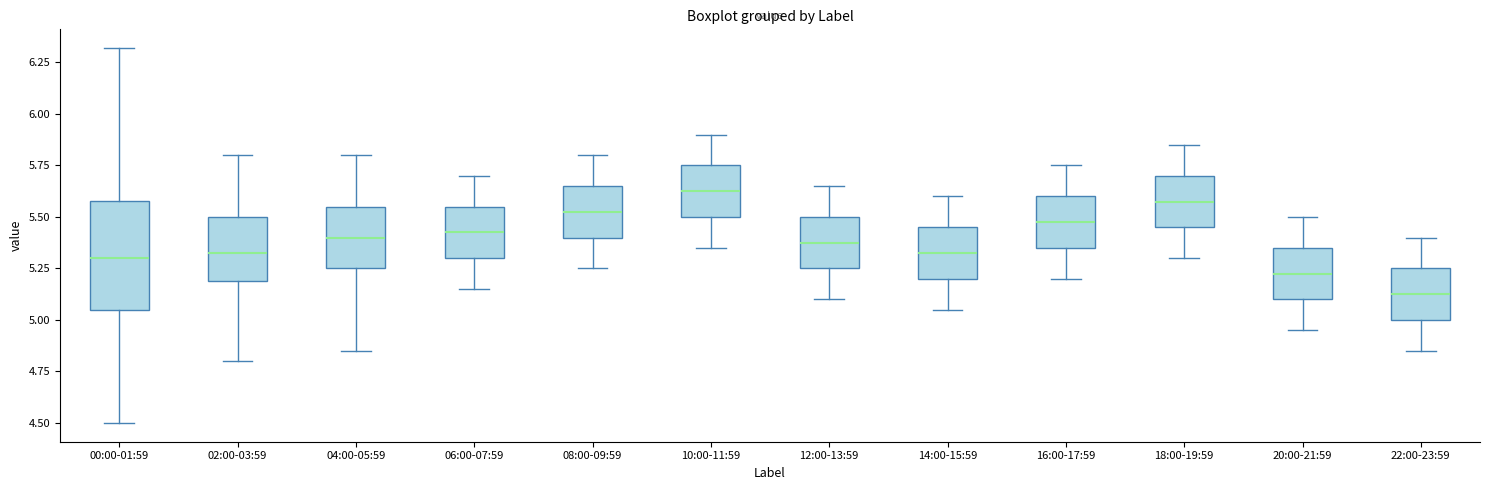

Which box's median line is the lowest?

22:00-23:59